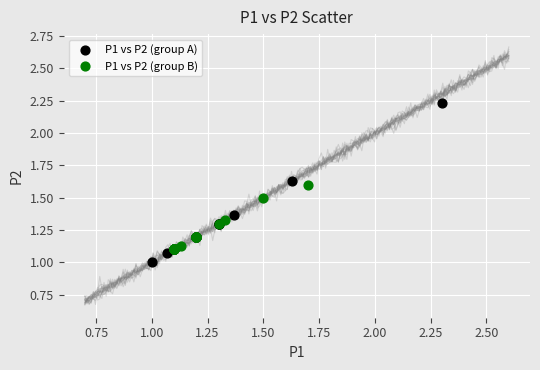

Which series contains the lowest Y value?

P1 vs P2 (group A)